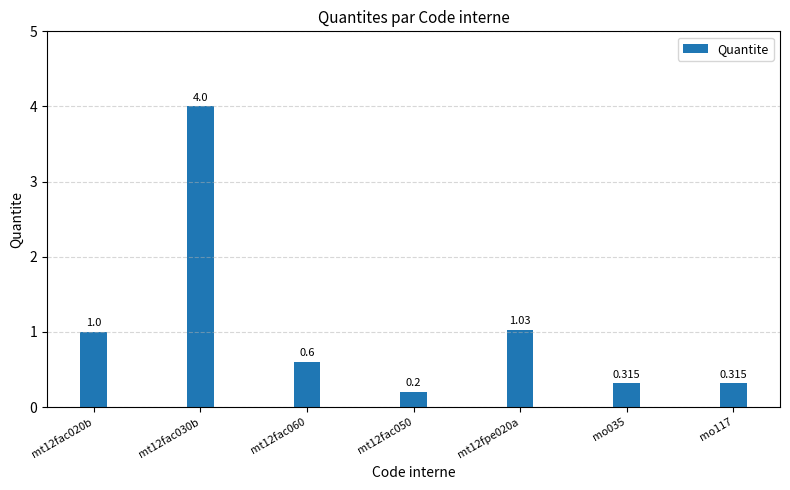

What is the value of the 7th bar from the left?

0.3